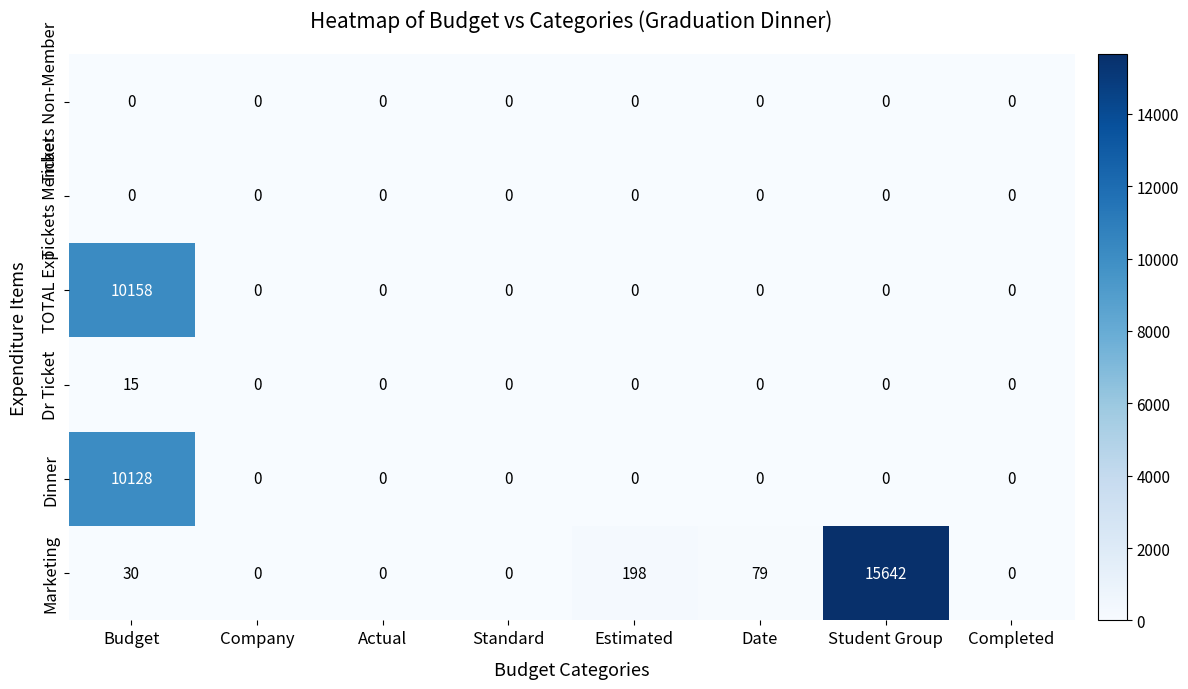

How many values in TOTAL Exp are above zero?

1